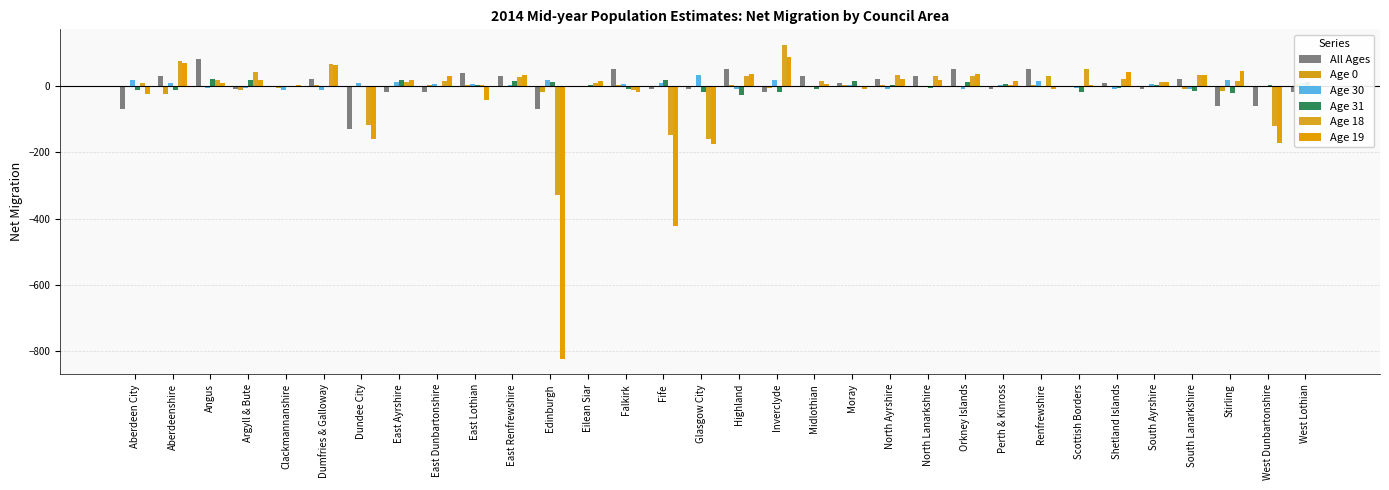

At how many categories does at least one series exceed -621?

32